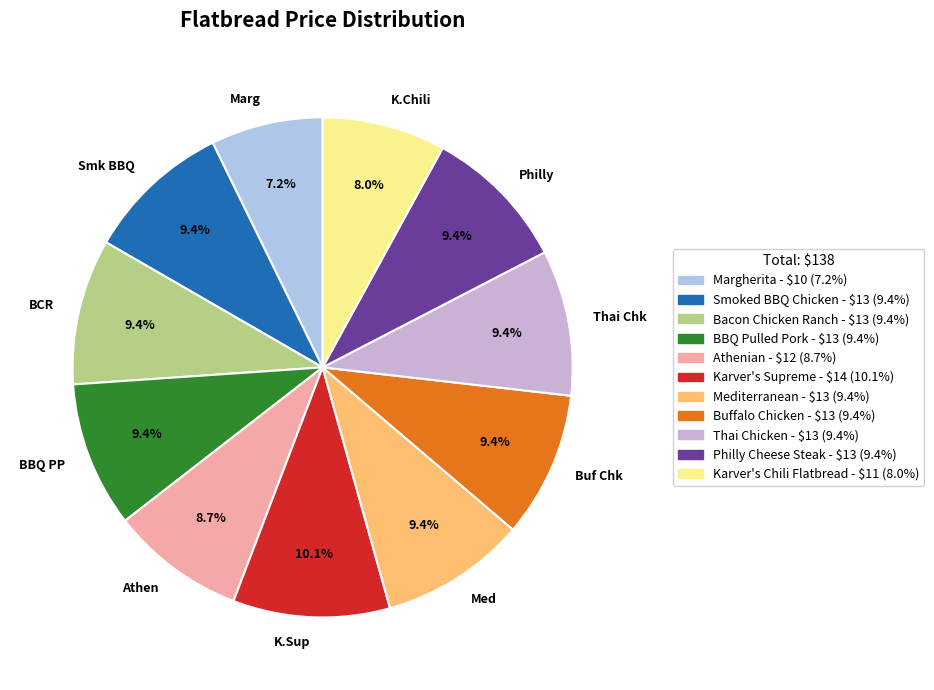

What is the ratio of the value at Marg to the value at Smk BBQ?

0.8